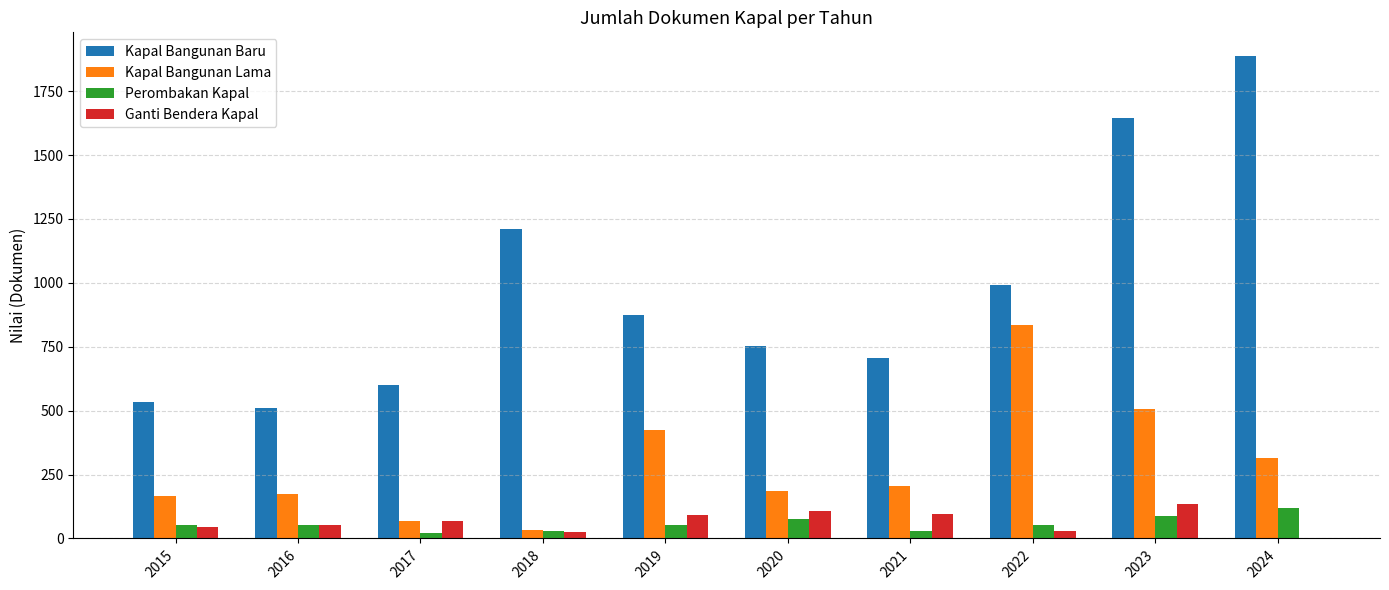

What is the total value across all series at 2017?

755